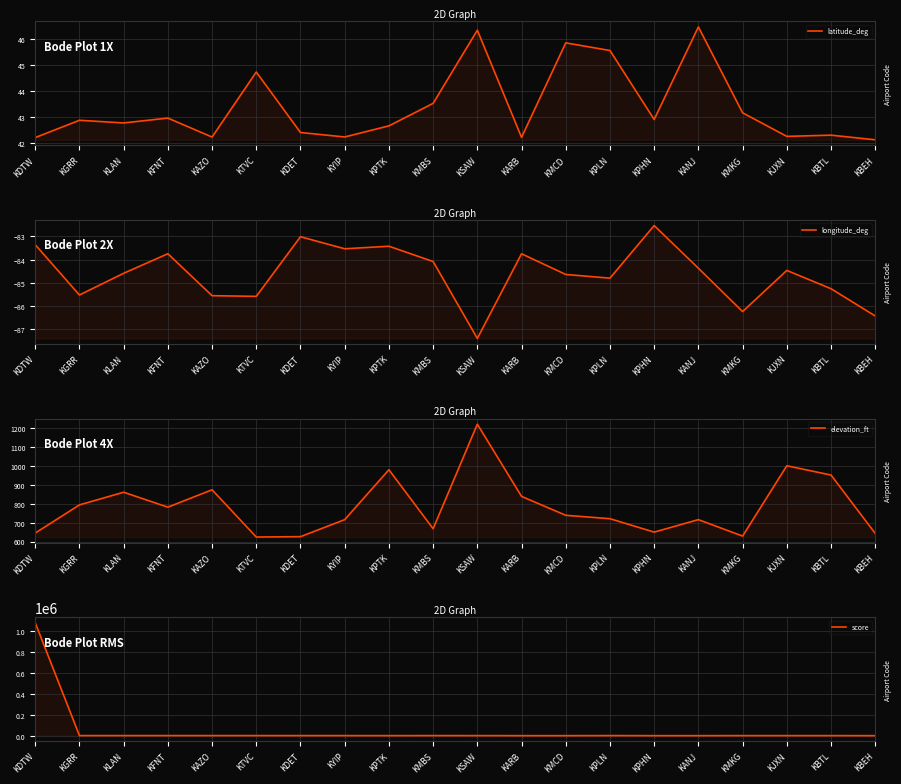

How many values in the elevation_ft series are below 739?

10